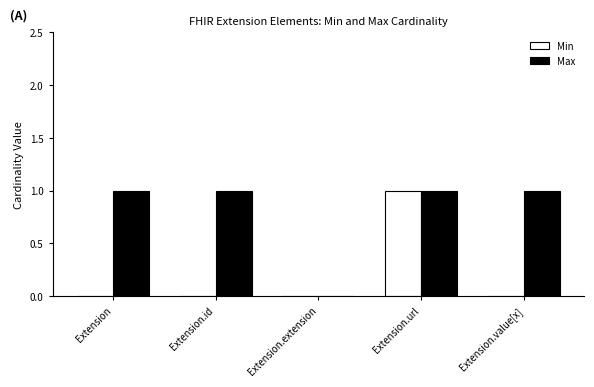

What is the maximum value for Min?

1